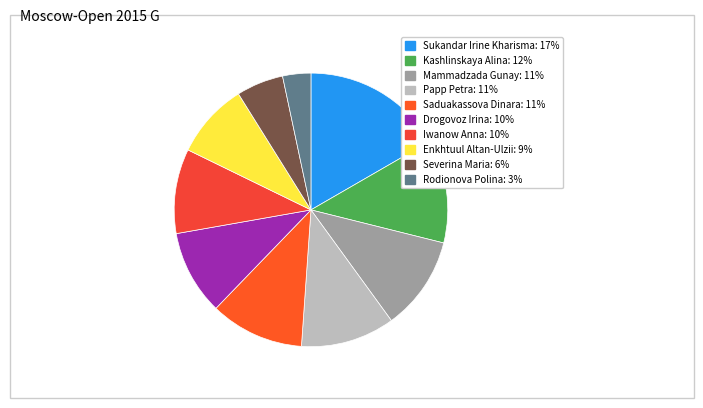

How many segments does this pie chart have?

10